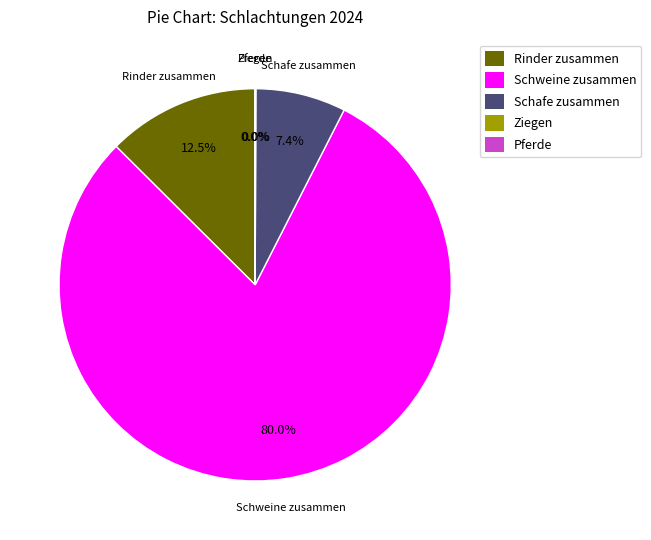

Does Schweine zusammen account for over 50% of the chart?

Yes